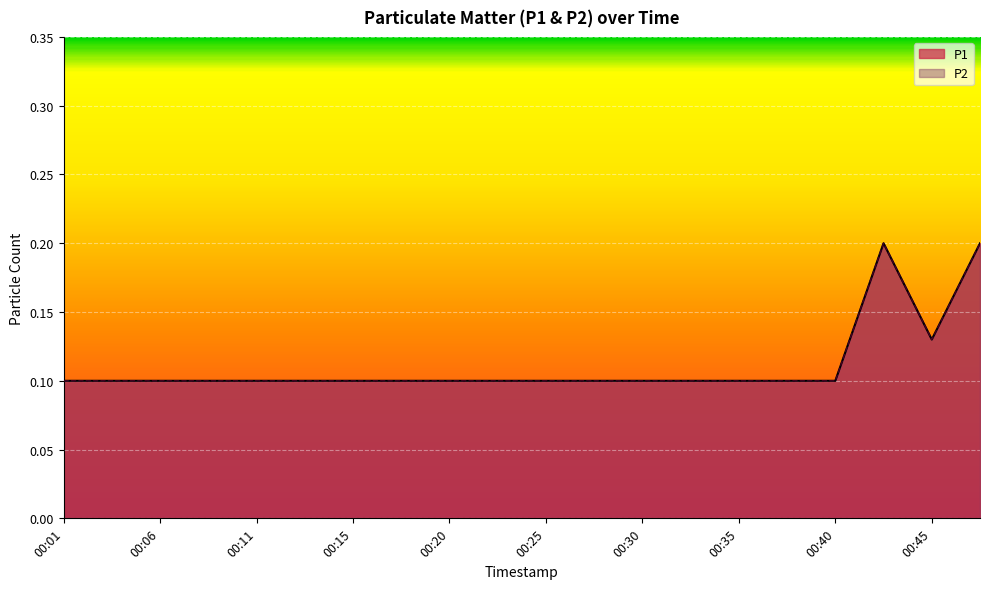

Rank the series at 00:13 from lowest to highest value.

P1, P2